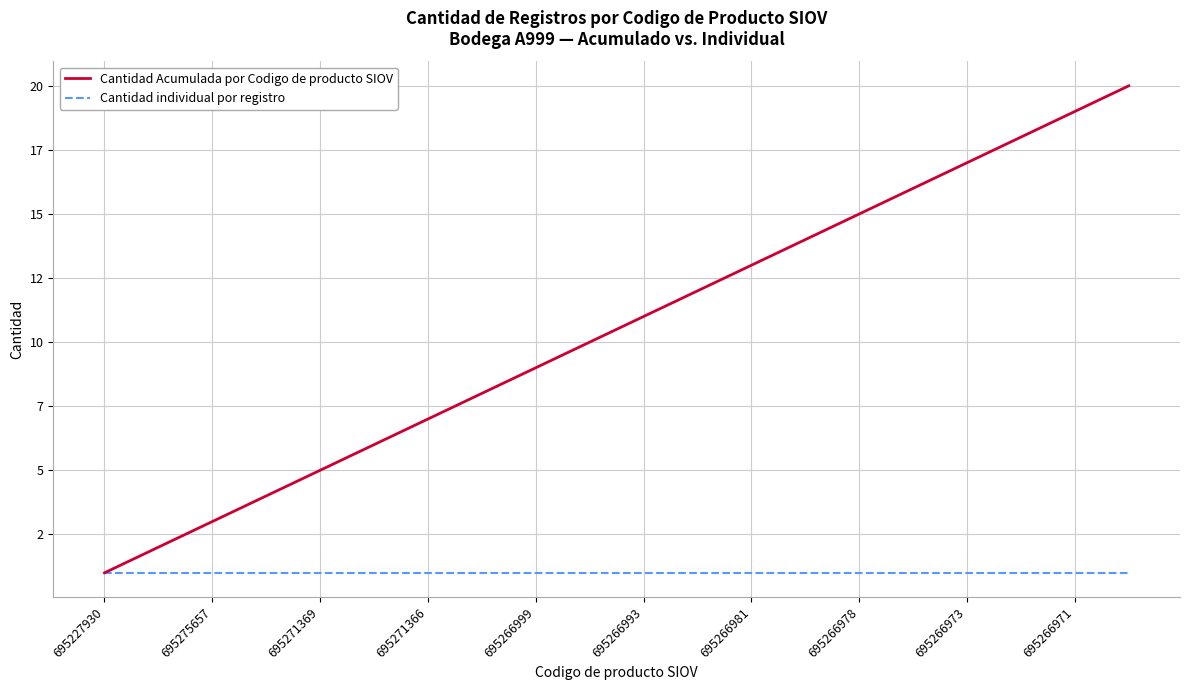

True or false: Cantidad individual por registro and Cantidad Acumulada por Codigo de producto SIOV cross at least once.

False